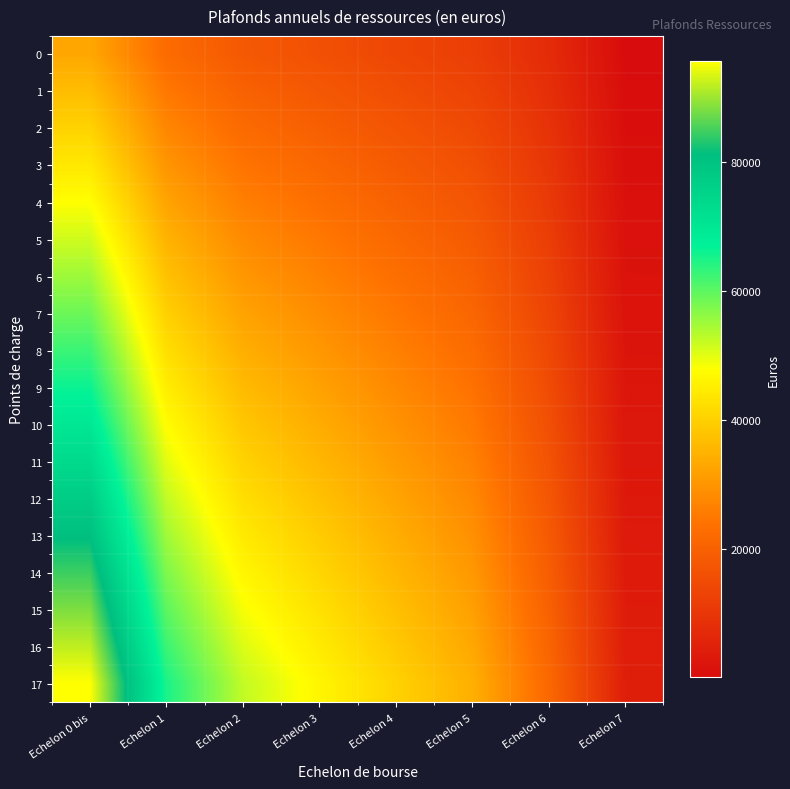

What is the spread (max minus min) of values at Echelon 1?

42510